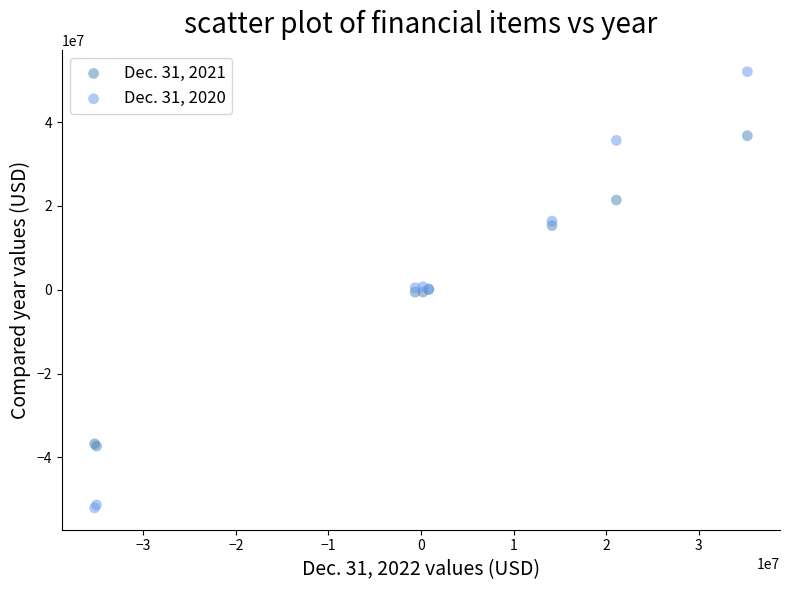

Which series has the widest spread of Y values?

Dec. 31, 2020